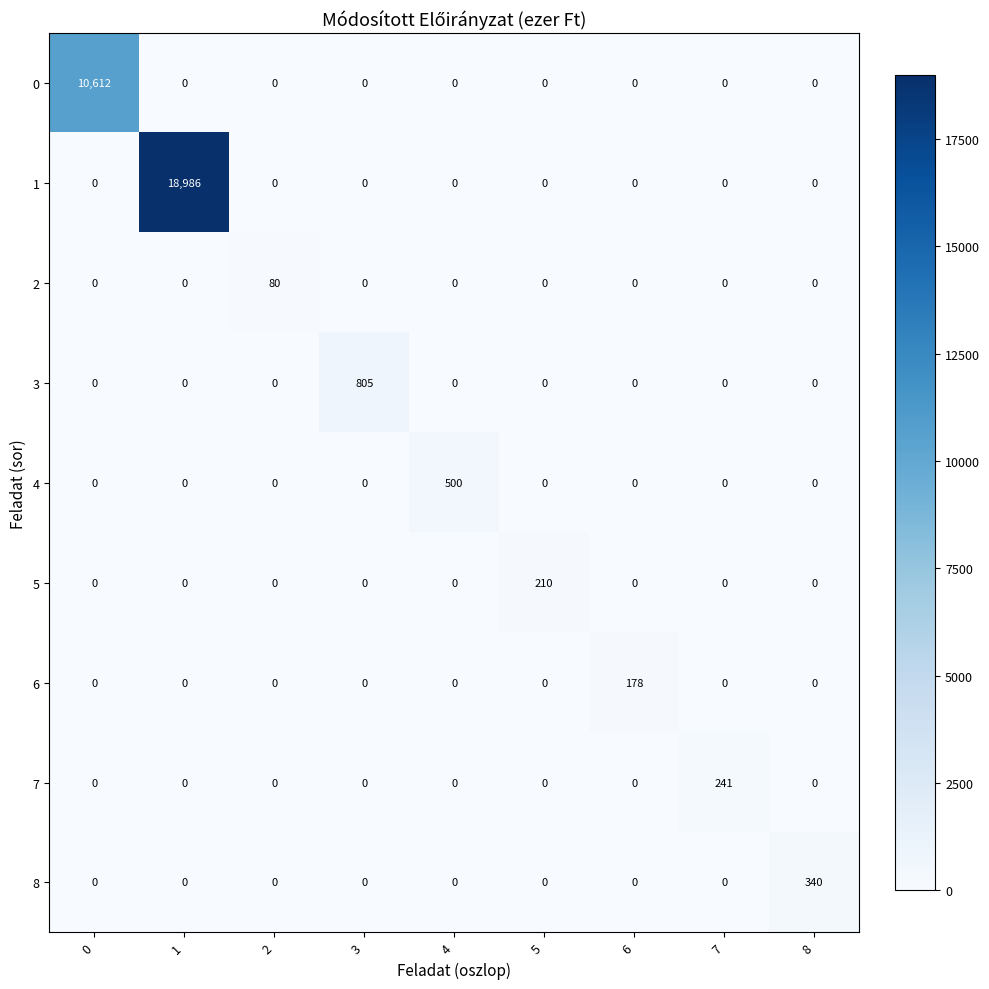

How many distinct data groups are displayed?

9